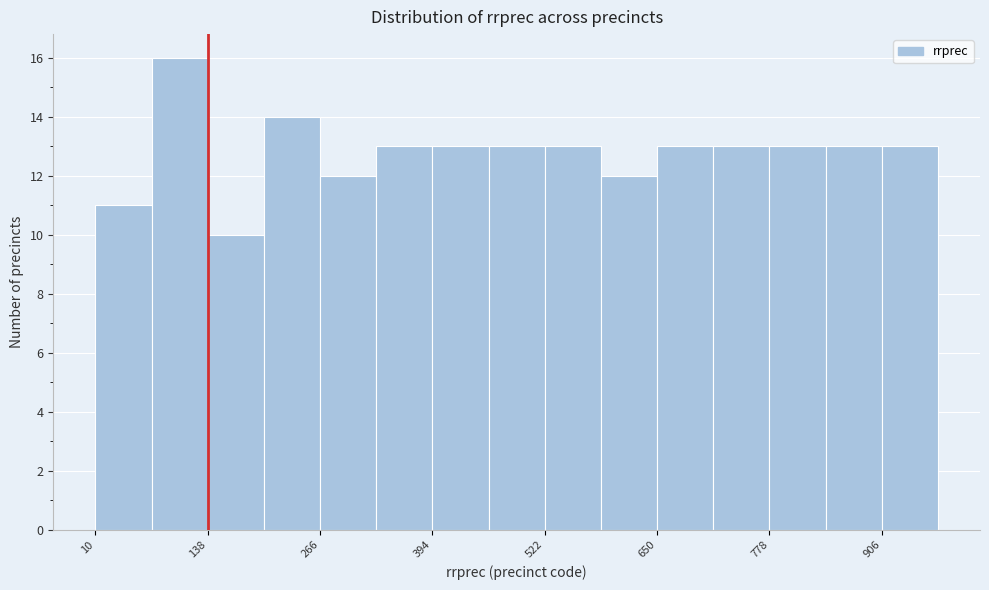

Around what value on the x-axis is the tallest bar? Give the approximate position of its centre, as read against the axis.

100